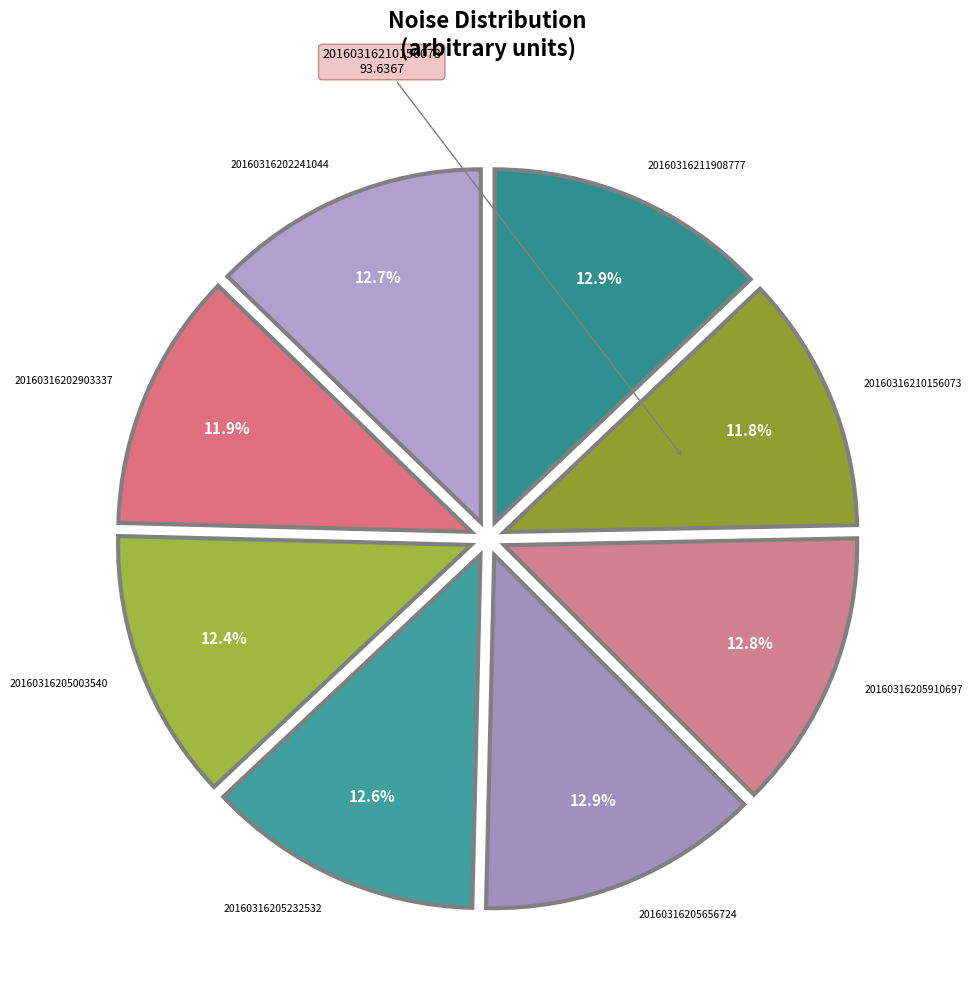

How many segments does this pie chart have?

8